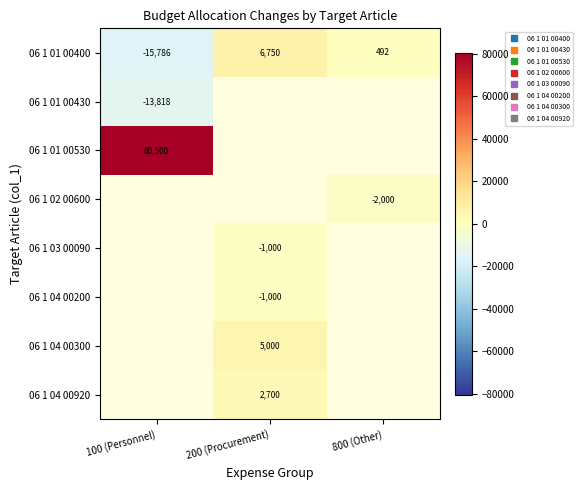

What is the difference between the 06 1 01 00400 values at 800 (Other) and 100 (Personnel)?

16277.8